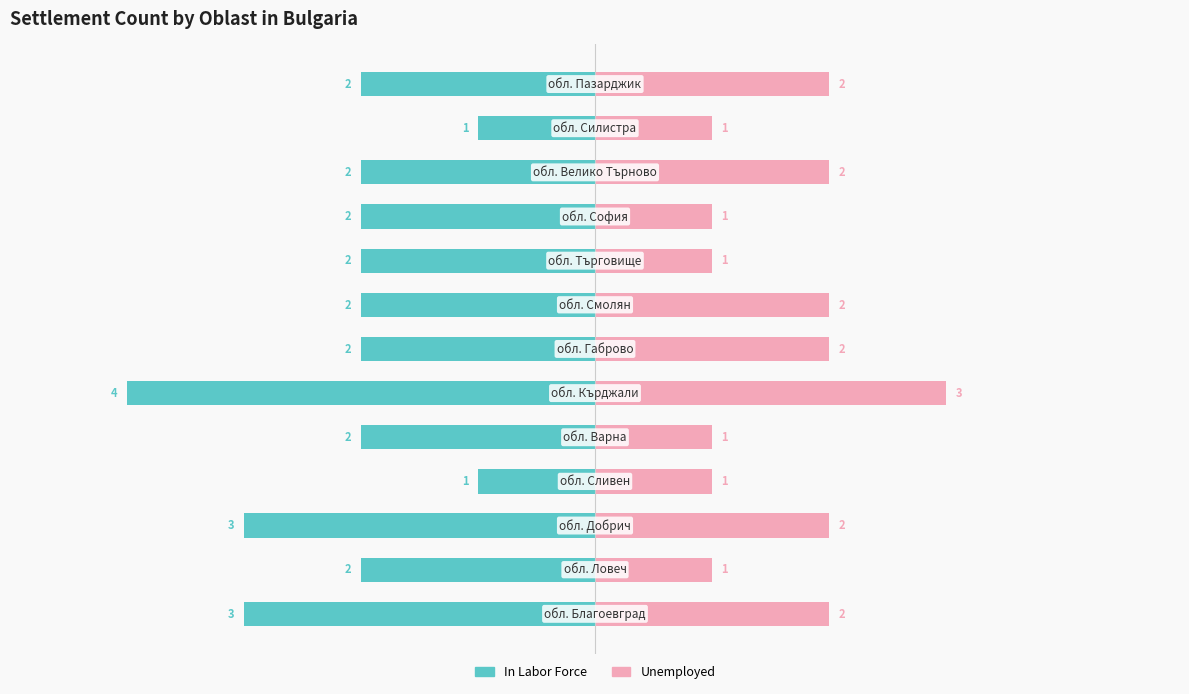

What is the difference between the maximum and second lowest values in the Unemployed series?

2